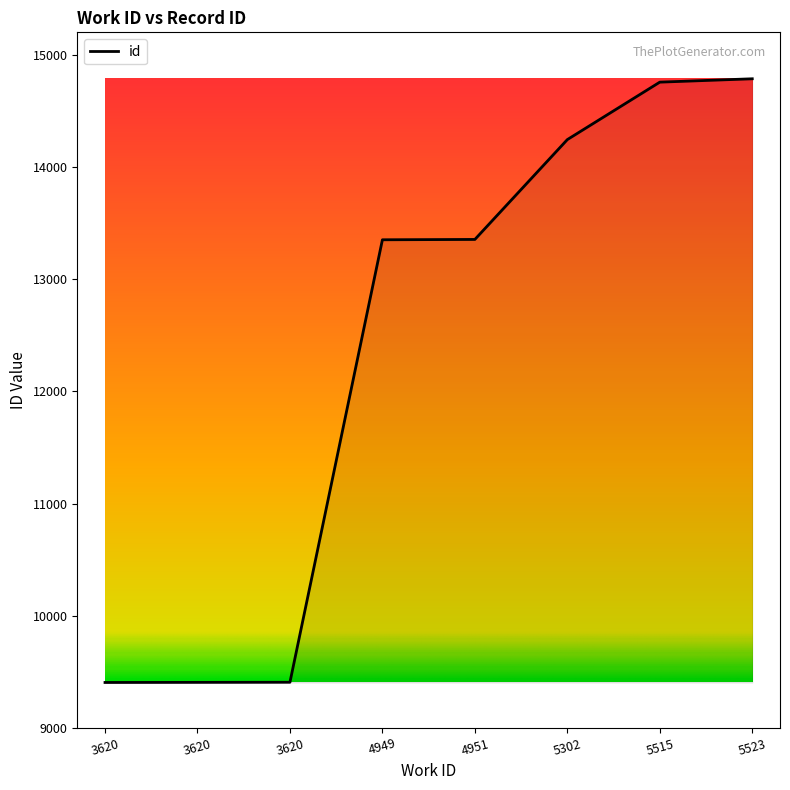

What is the value of the 7th point from the left?

14756